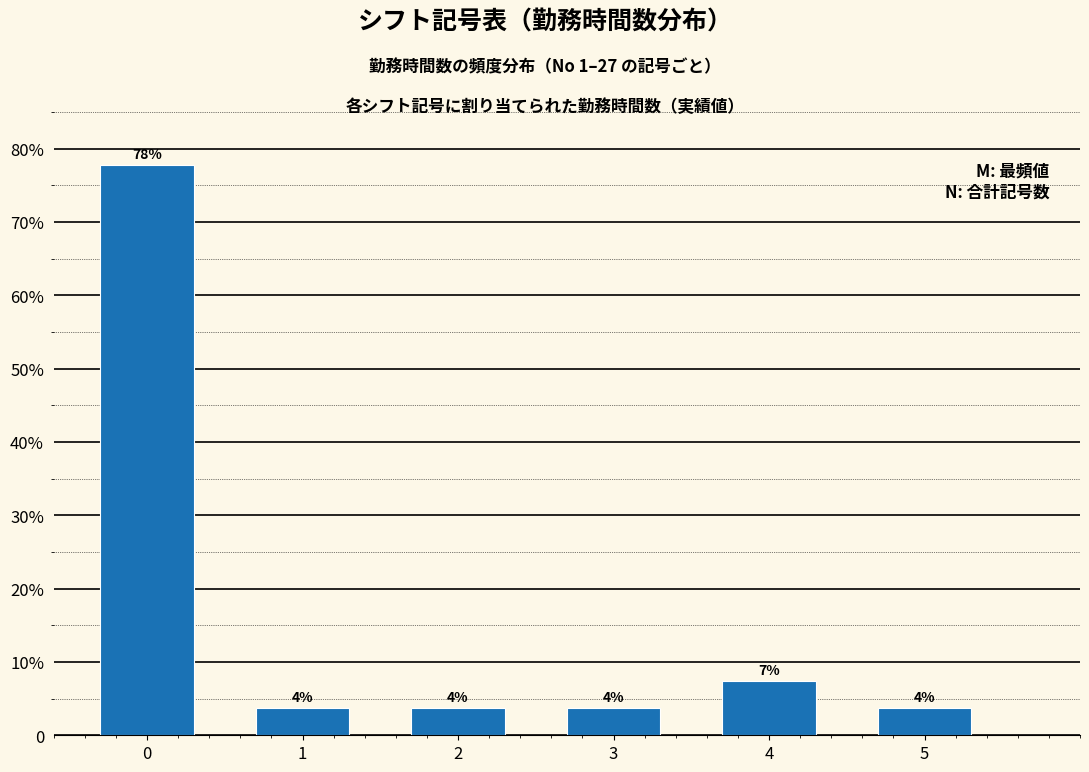

Does the chart contain any negative values?

No